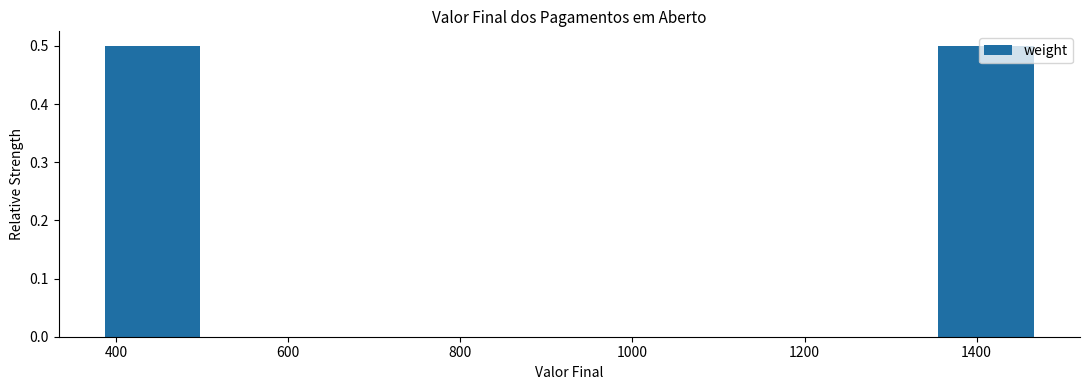

What is the height of the bar covering 380 to 520 on the x-axis? Neither the bar edges nor the heights are printed on the chart, so give them approximately, as read against the axes.

0.5